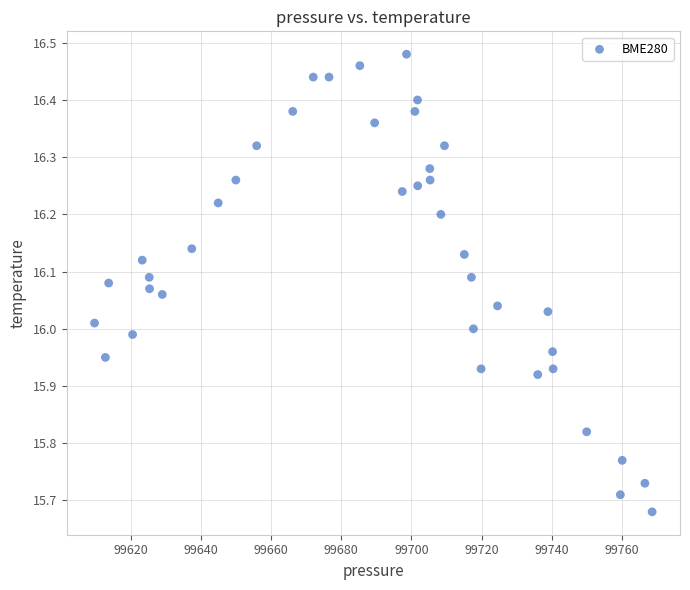

What is the range of Y values (max minus min)?

0.8